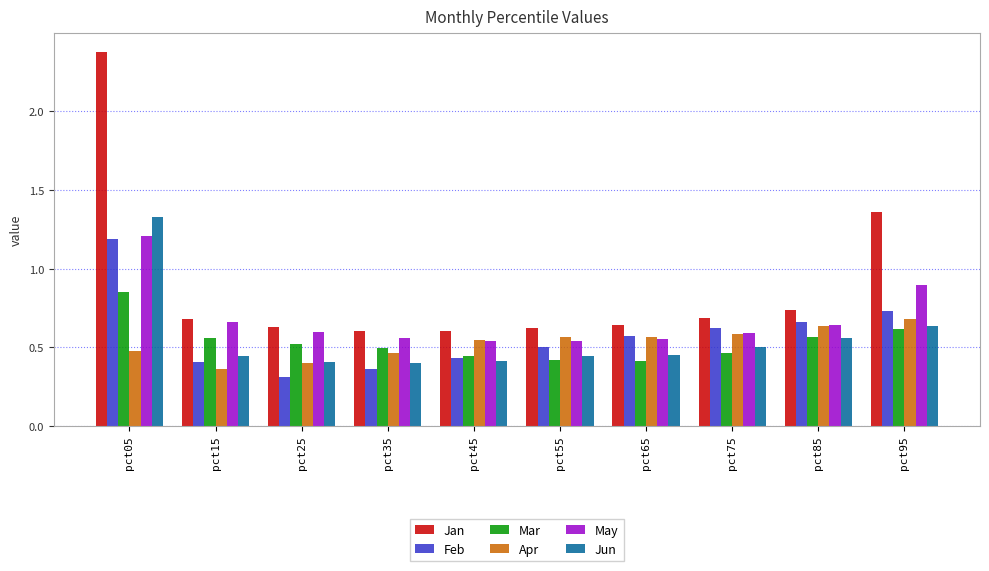

What are all the series names shown in the legend?

Jan, Feb, Mar, Apr, May, Jun